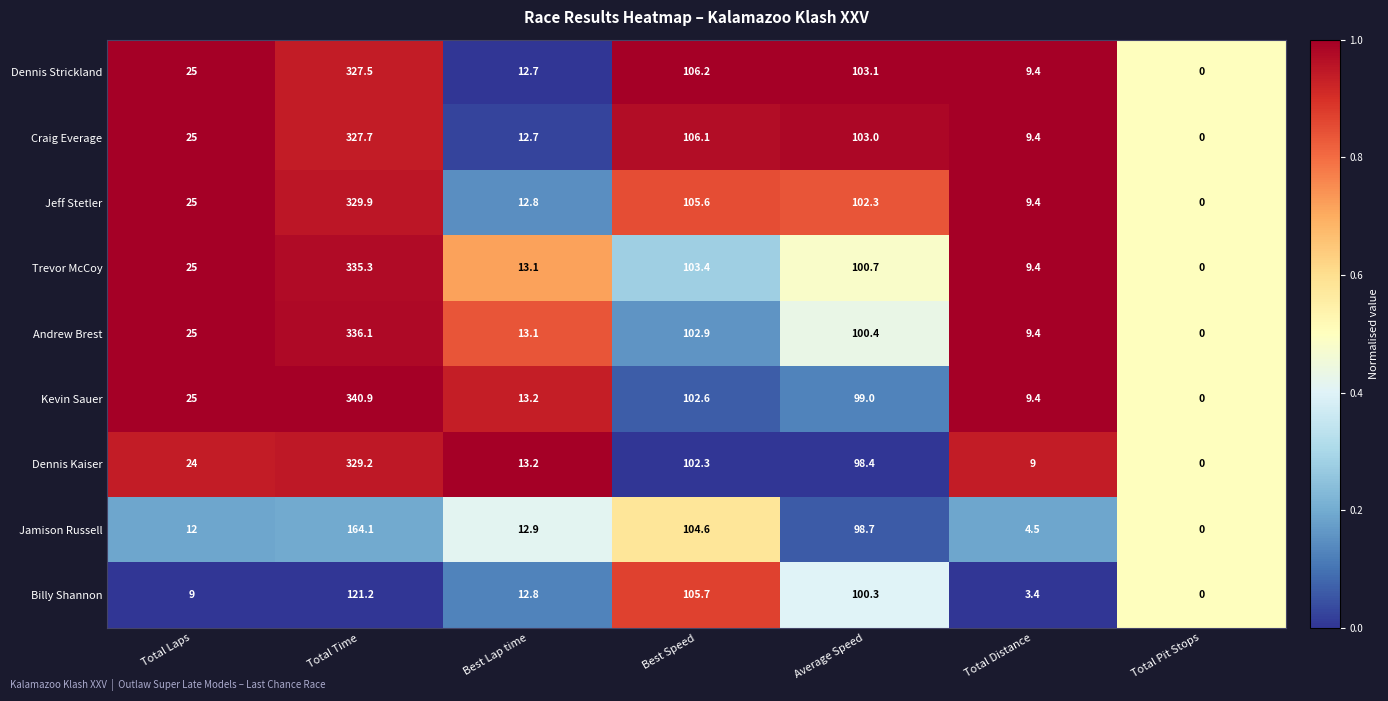

Rank the categories by Billy Shannon value from highest to lowest.

Total Time, Best Speed, Average Speed, Best Lap time, Total Laps, Total Distance, Total Pit Stops